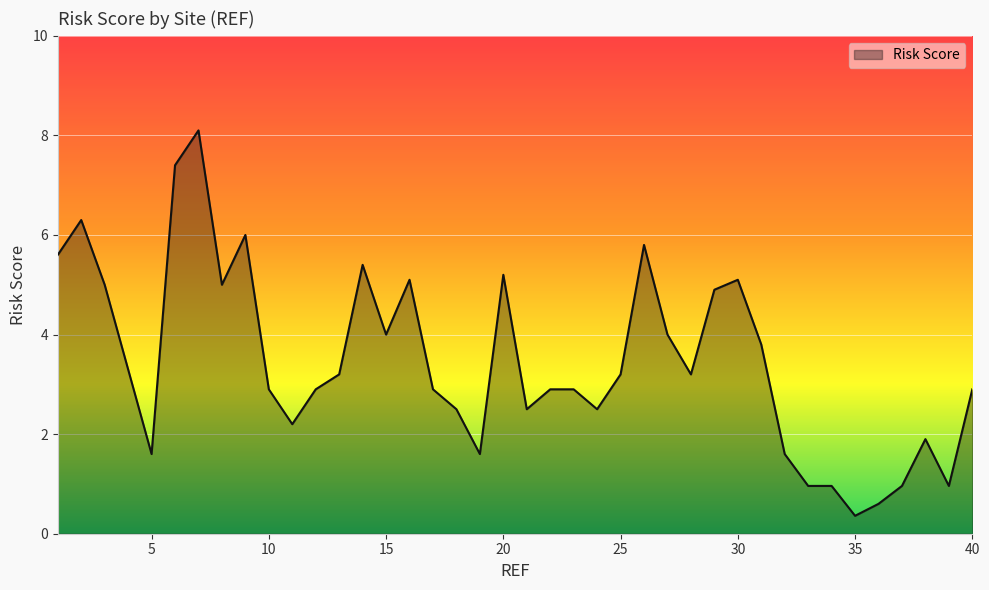

What is the greatest value displayed?

8.1